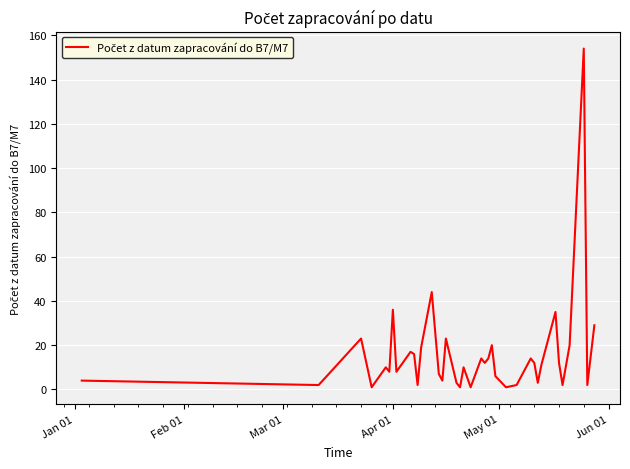

What is the greatest value displayed?

154